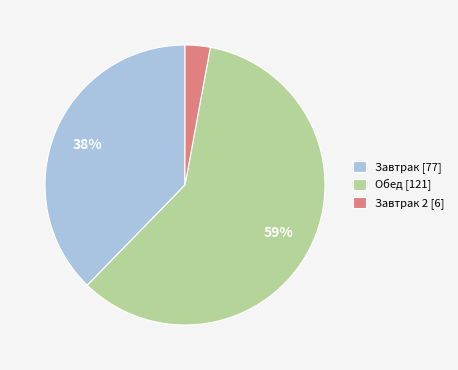

Is there a majority slice in this chart?

Yes